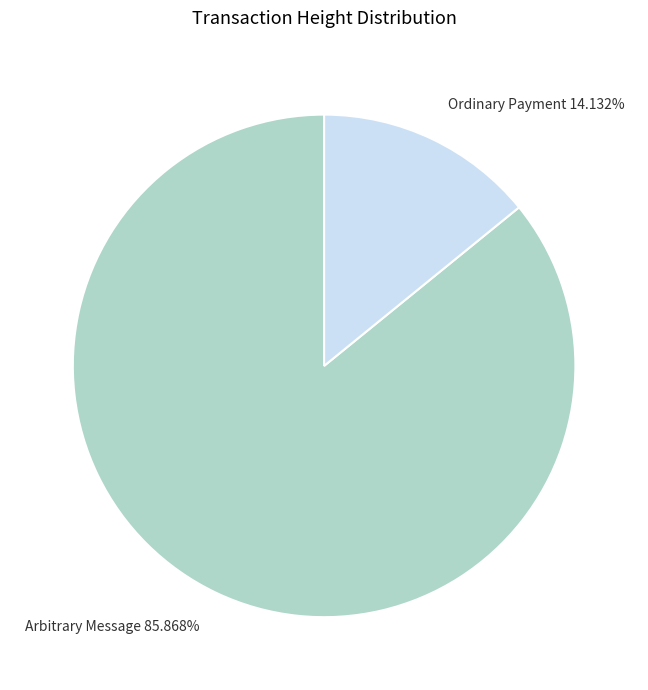

How many segments does this pie chart have?

2